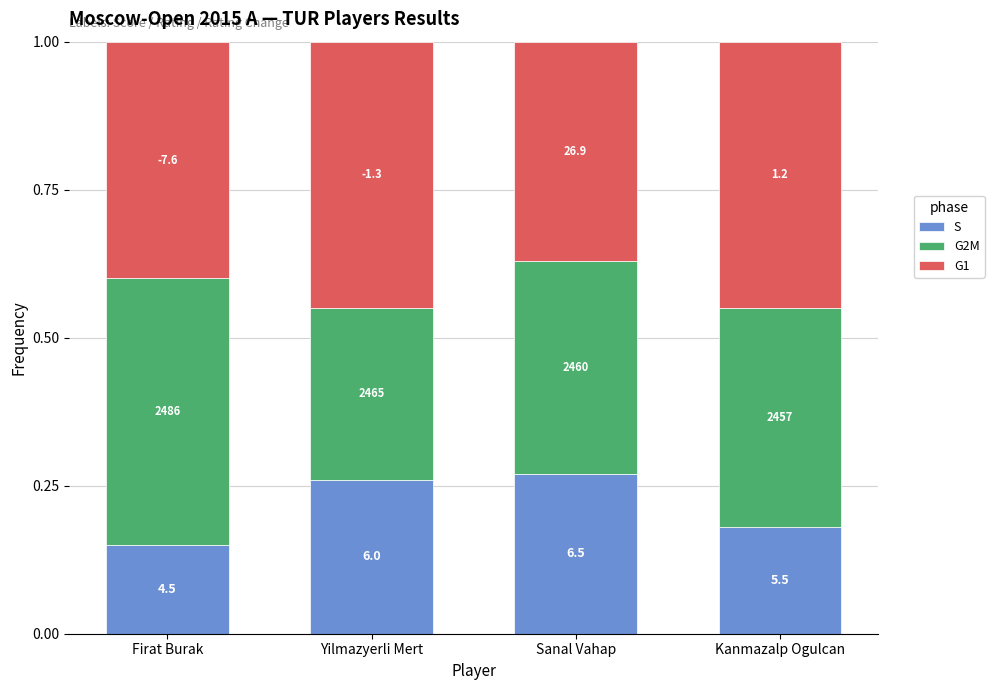

What value does the G2M series have at Firat Burak?

0.4